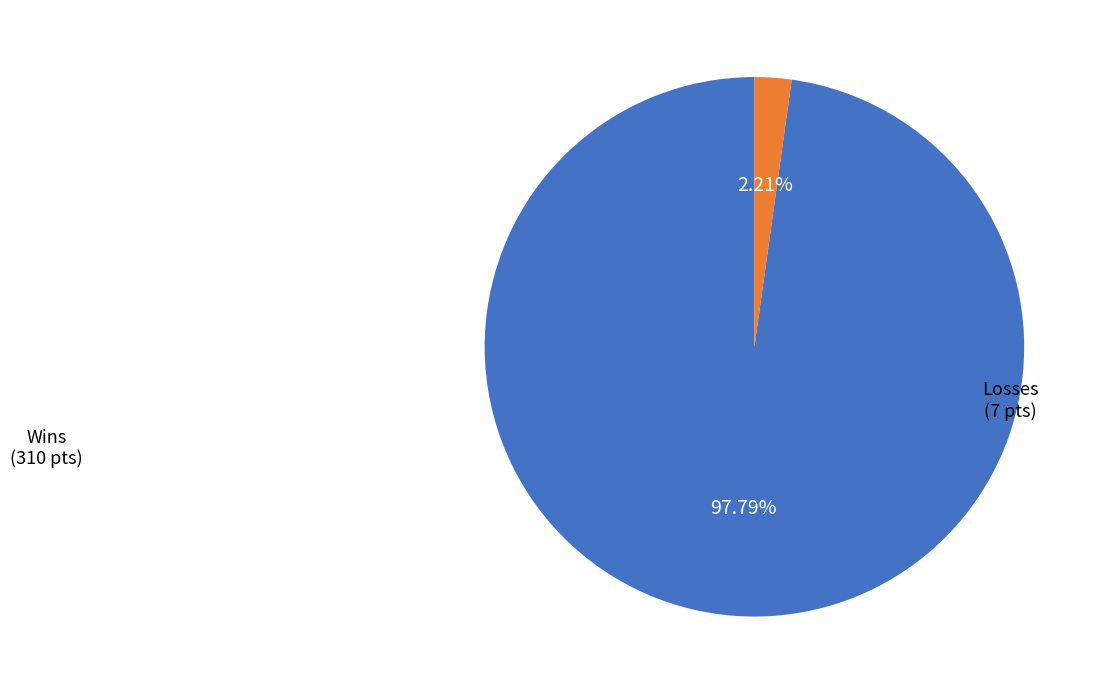

Is there any slice that represents more than half of the pie?

Yes